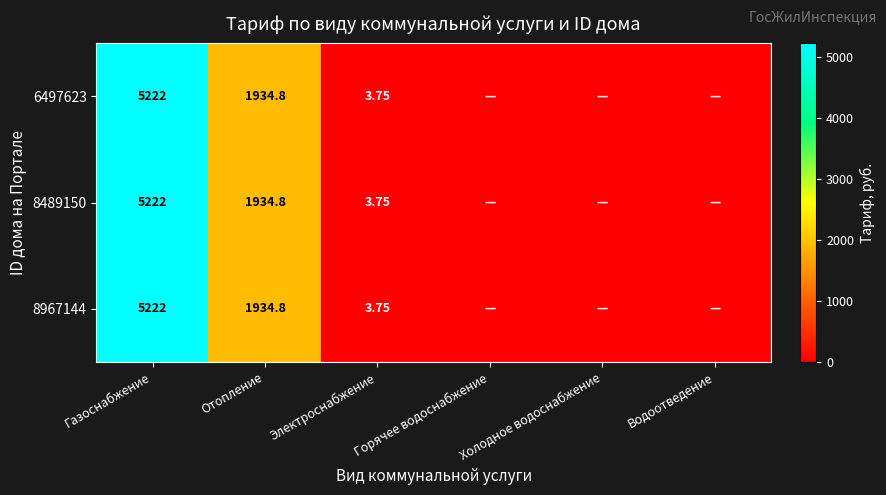

True or false: 8489150 has a value of 2224.6 at Газоснабжение.

False